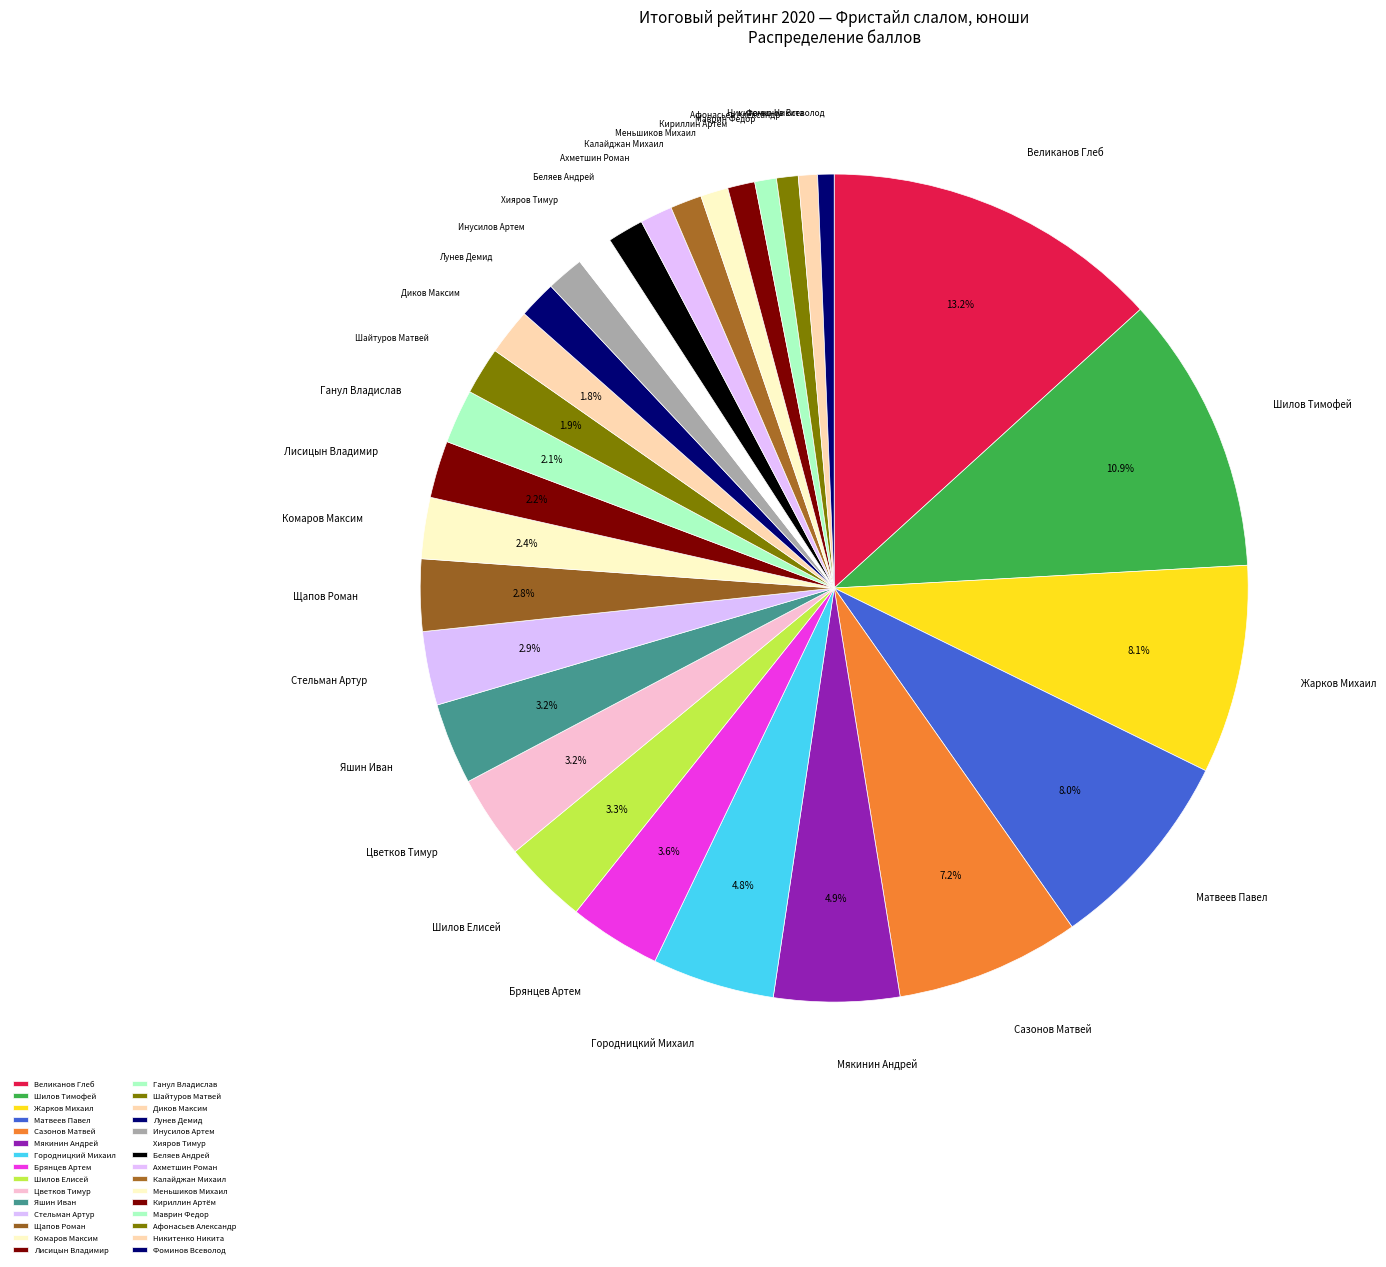

Approximately how many times larger is the value at Городницкий Михаил compared to Меньшиков Михаил?

4.4